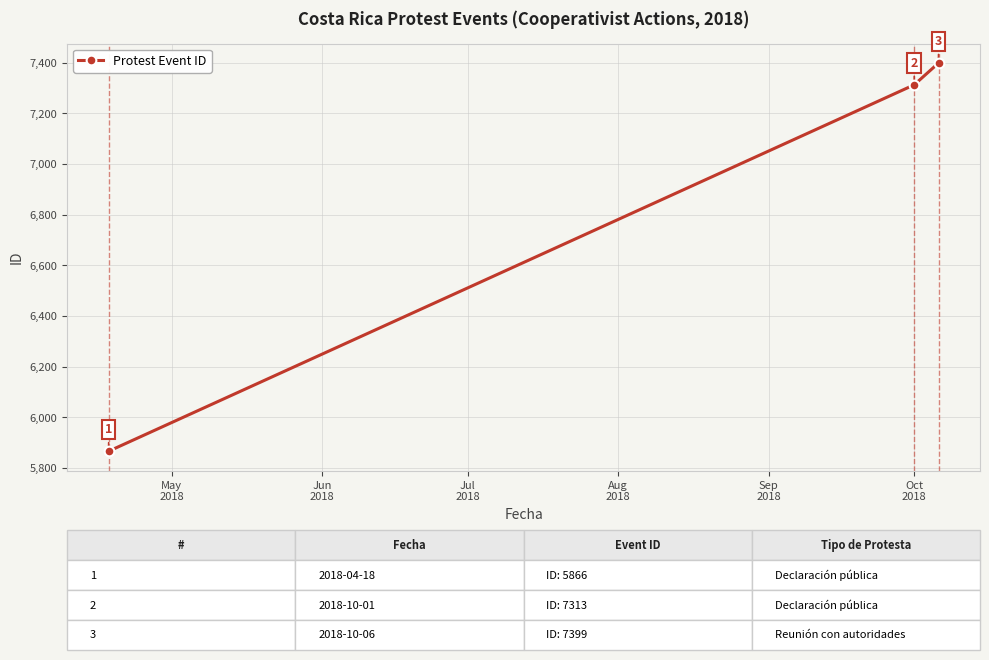

What is the value of the 1st point from the left?

5866